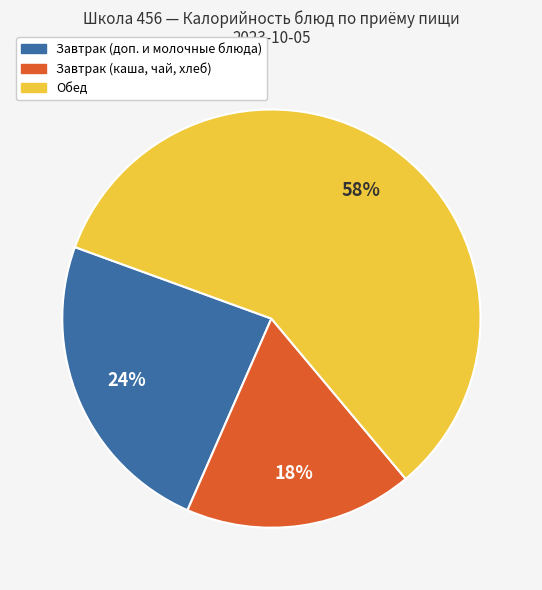

Is there any slice that represents more than half of the pie?

Yes